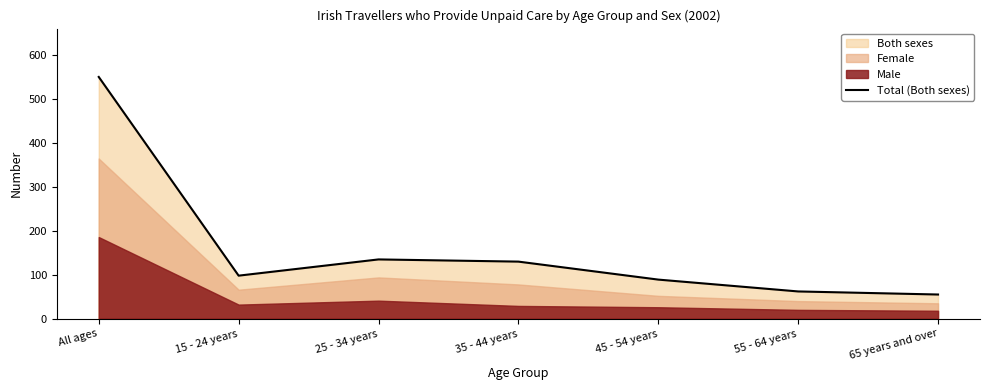

What is the value of the 7th point from the left?

55